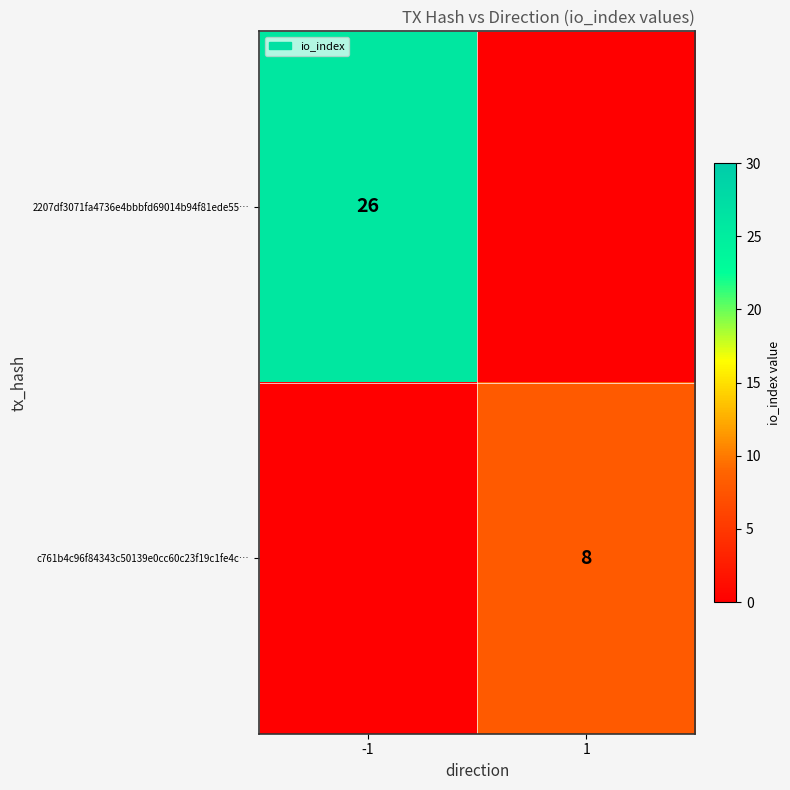

Is the value of c761b4c96f84343c50139e0cc60c23f19c1fe4c… at 1 greater than the value of 2207df3071fa4736e4bbbfd69014b94f81ede55… at -1?

No